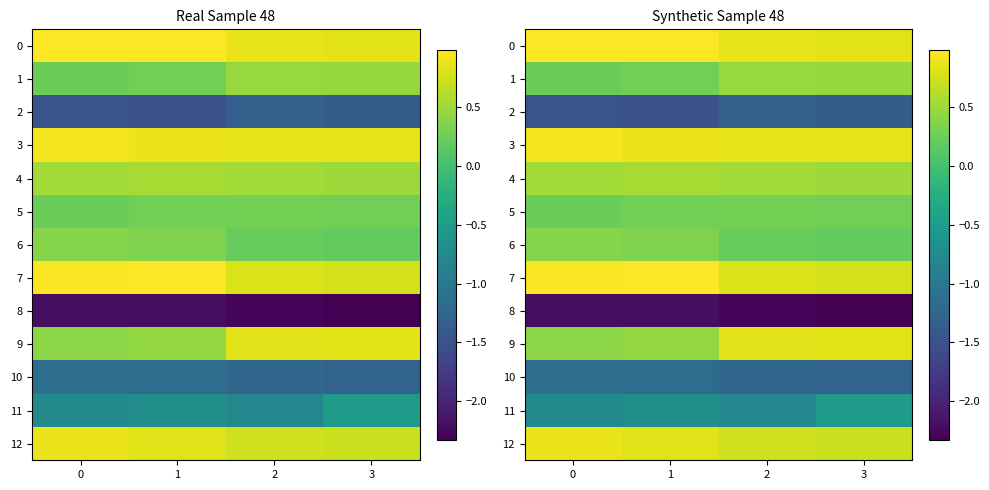

Which category has the highest value across all series?

1